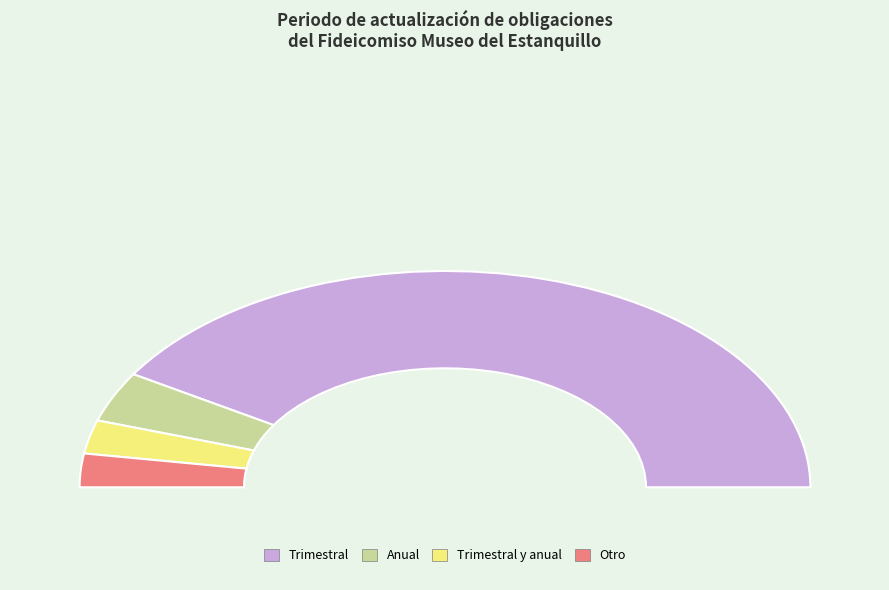

Which category has the biggest portion of the pie?

Trimestral